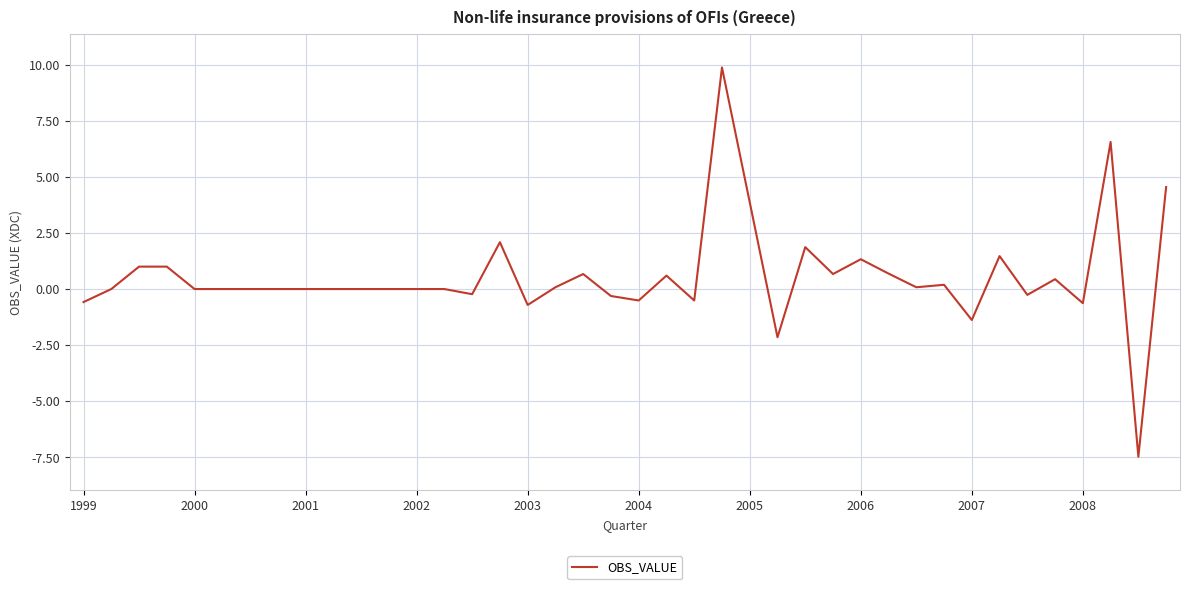

What is the difference between the maximum and minimum values?

17.4